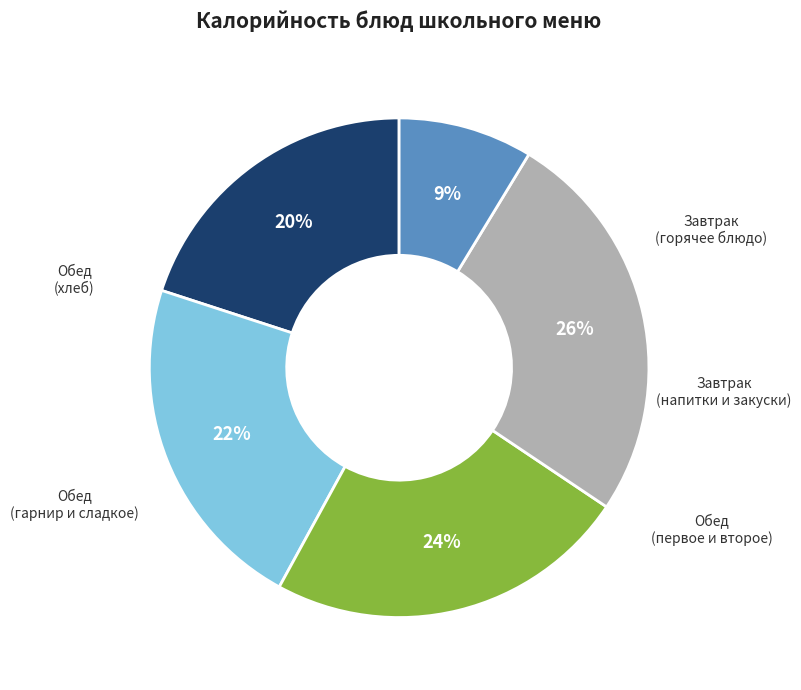

Is there a majority slice in this chart?

No